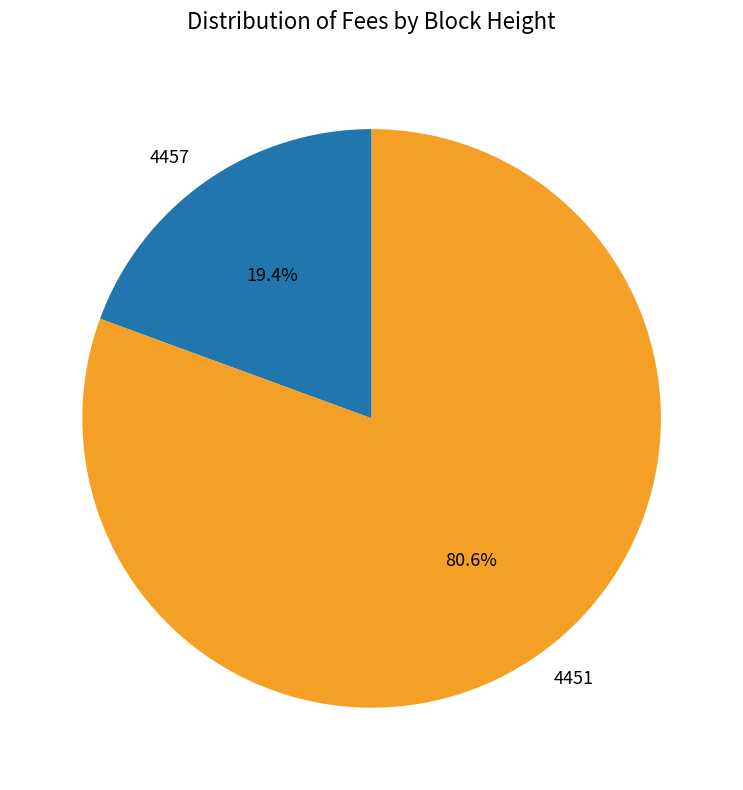

Which slice is the largest?

4451